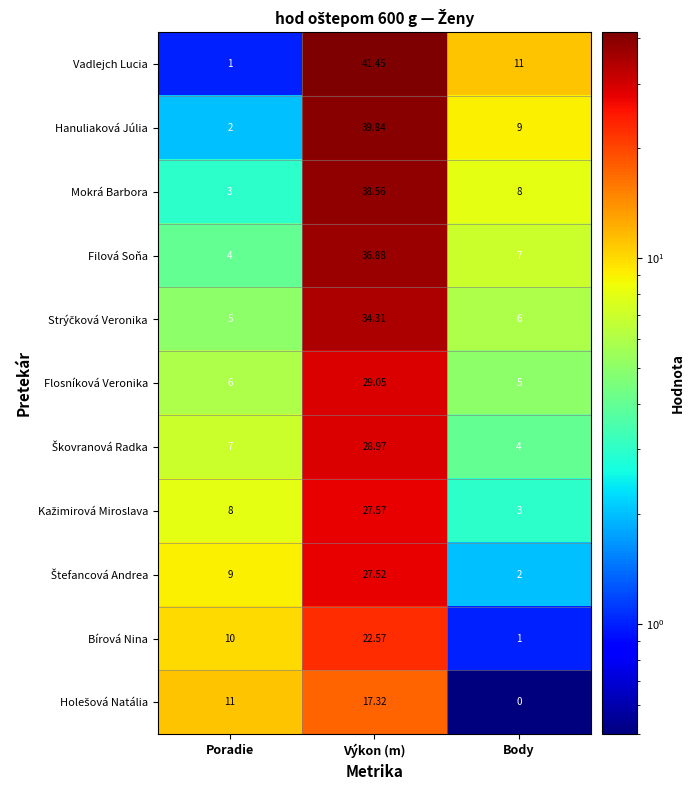

At which category does the chart reach its peak across all series?

Výkon (m)